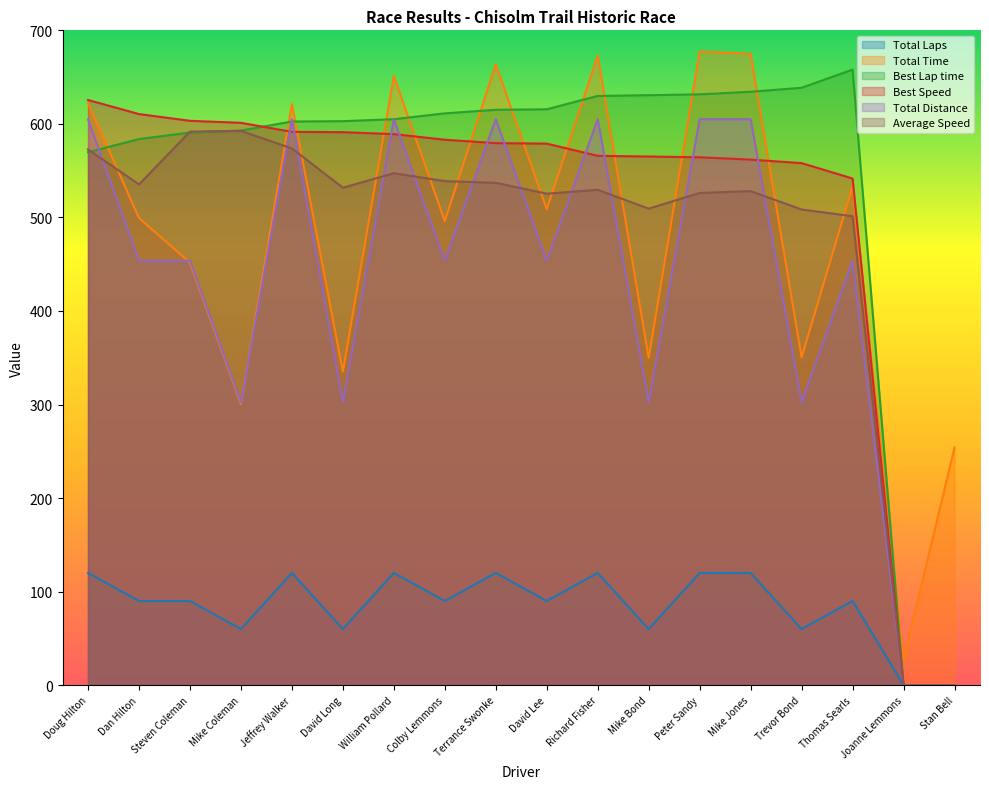

At which category does Total Distance reach its first local peak?

Jeffrey Walker